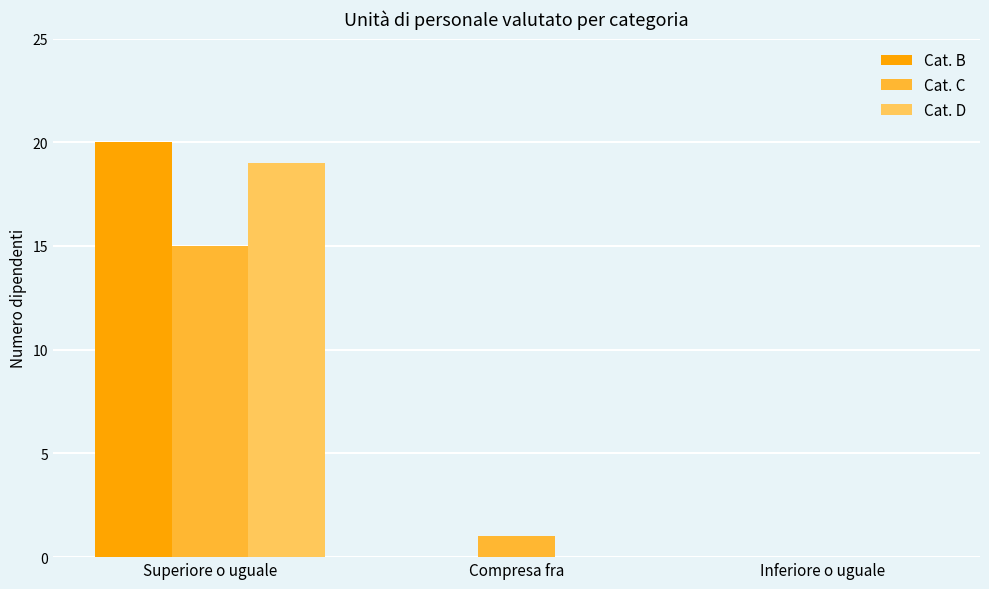

The Cat. D series shows 19 at Superiore o uguale. True or false?

True